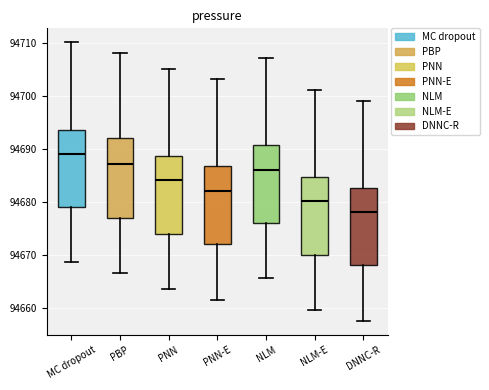

Where is the upper edge of the box for PNN on the y-axis? The values are not printed on the chart, so give them approximately, as read against the axis.

94689